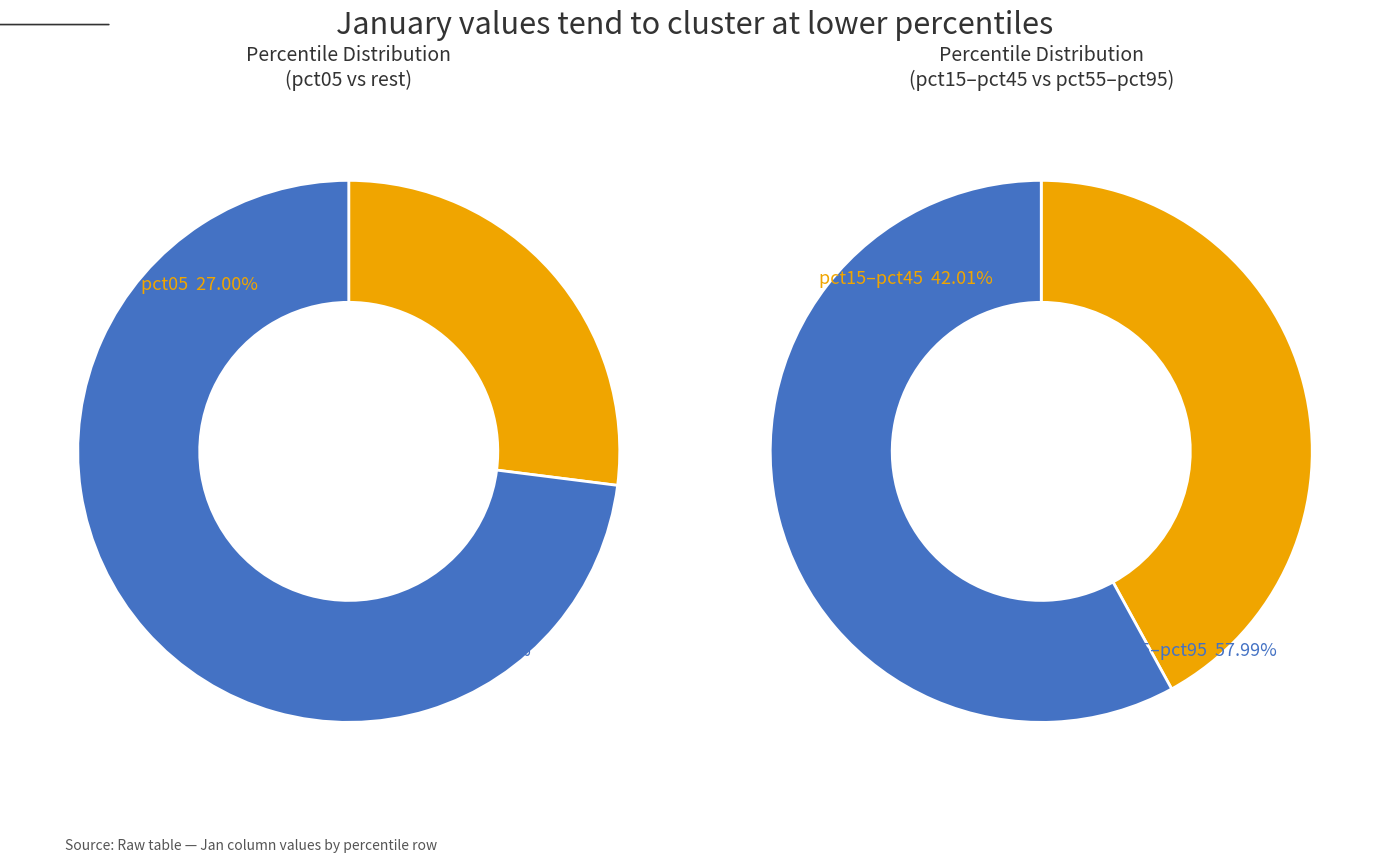

How much of the chart is everything except pct65?

91.9%